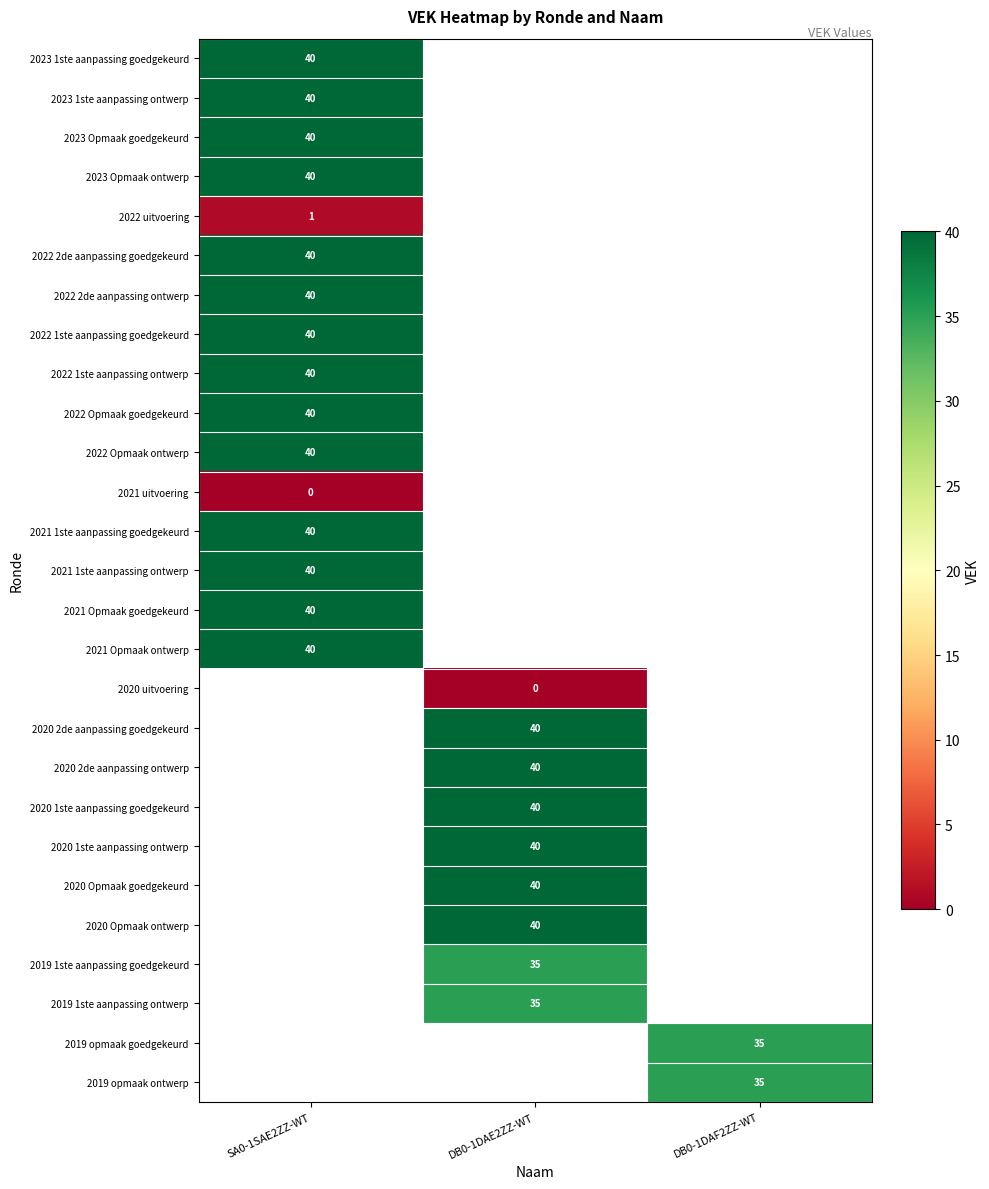

The value of 2020 Opmaak ontwerp at DB0-1DAE2ZZ-WT is 40. True or false?

True